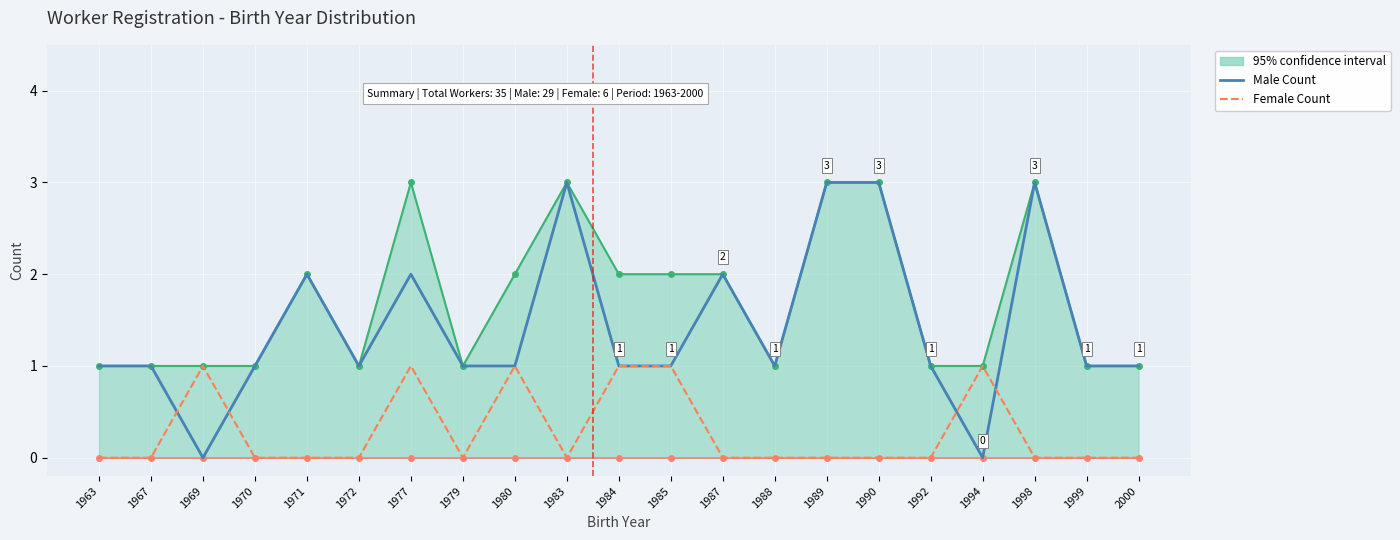

The Female Count series shows 0 at 1983. True or false?

True